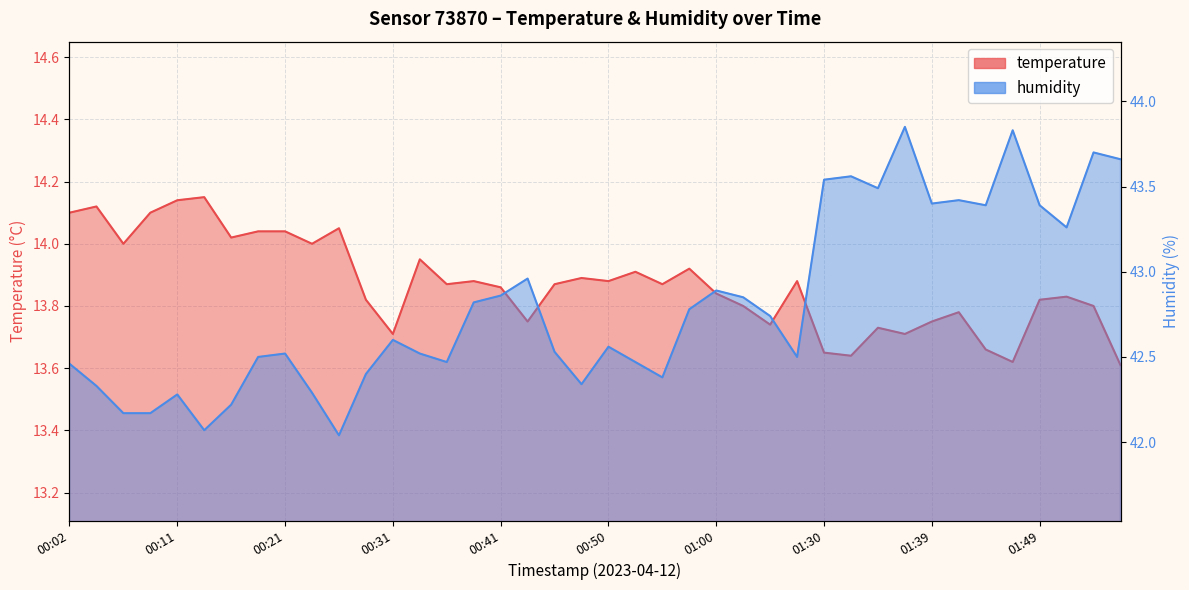

Which label corresponds to the largest value in the chart?

01:37